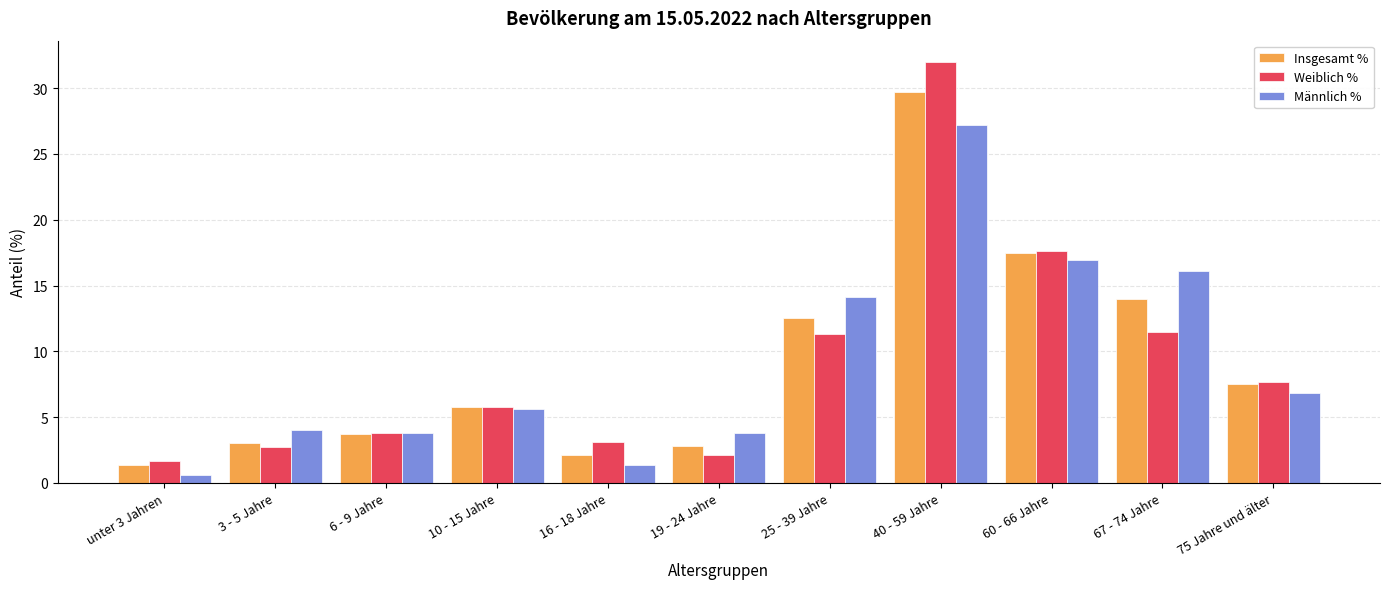

What is the difference between the Weiblich % values at 6 - 9 Jahre and 67 - 74 Jahre?

7.7